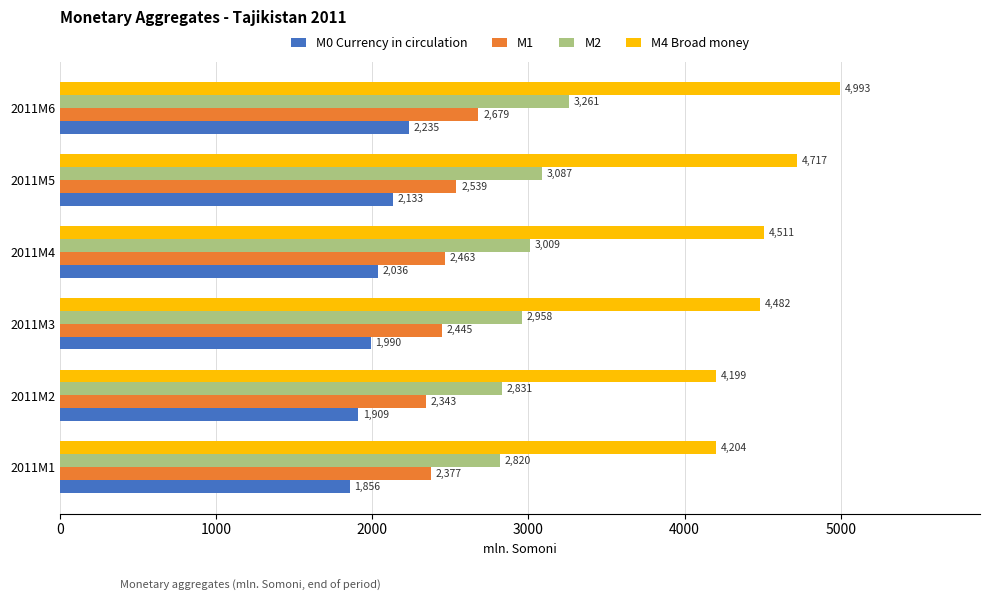

Which series has the largest total across all categories?

M4 Broad money